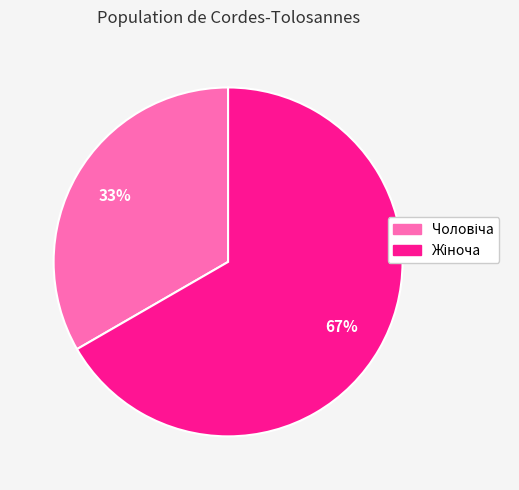

Does any single category account for the majority?

Yes